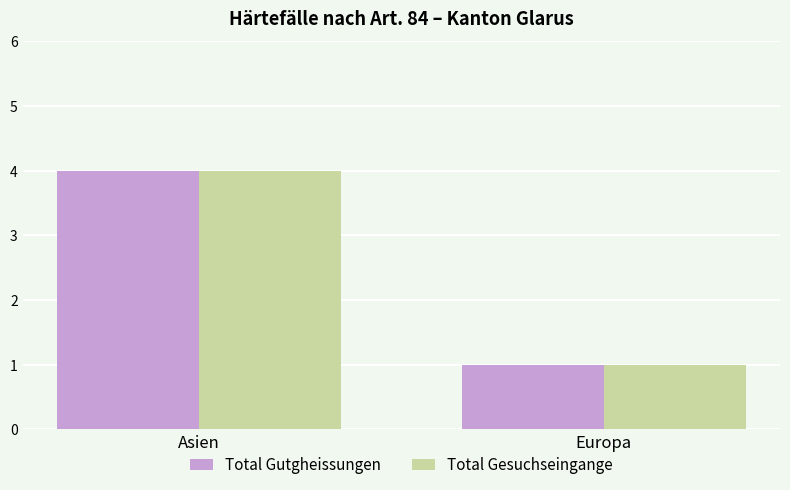

List the labels in order of Total Gutgheissungen value, smallest first.

Europa, Asien